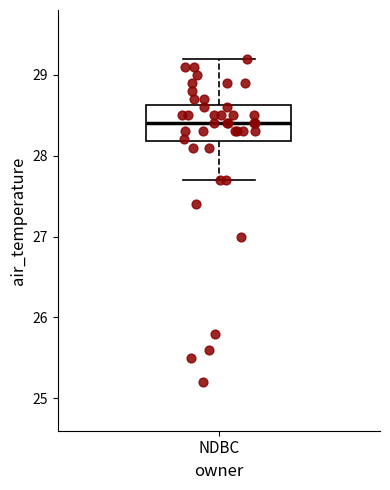

Read this box plot against the y-axis: the position of the median line, the range covered by the box, and the ends of both whiskers. The values are not printed on the chart, so give them approximately, as read against the axis.

median 28.4, box 28.2 to 28.6, whiskers 27.7 to 29.2